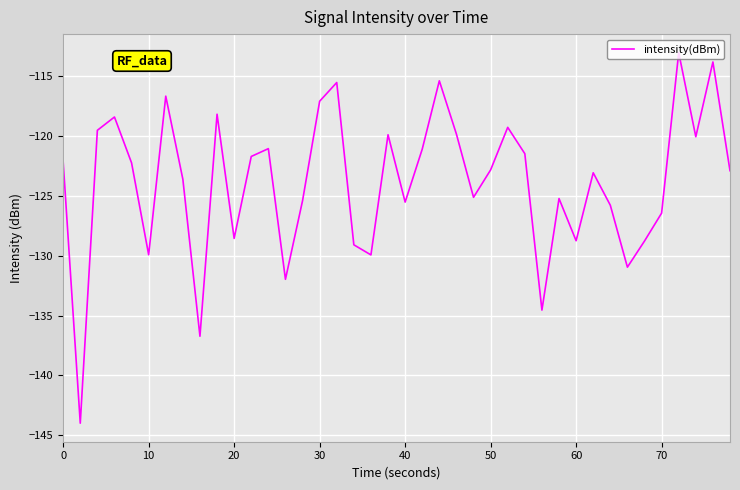

What is the maximum value shown in the chart?

-113.0